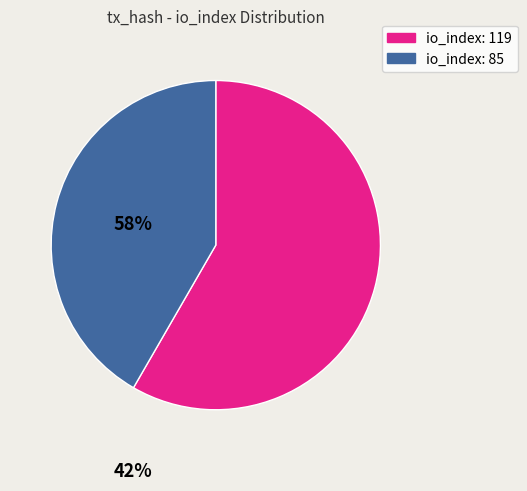

How many segments does this pie chart have?

2